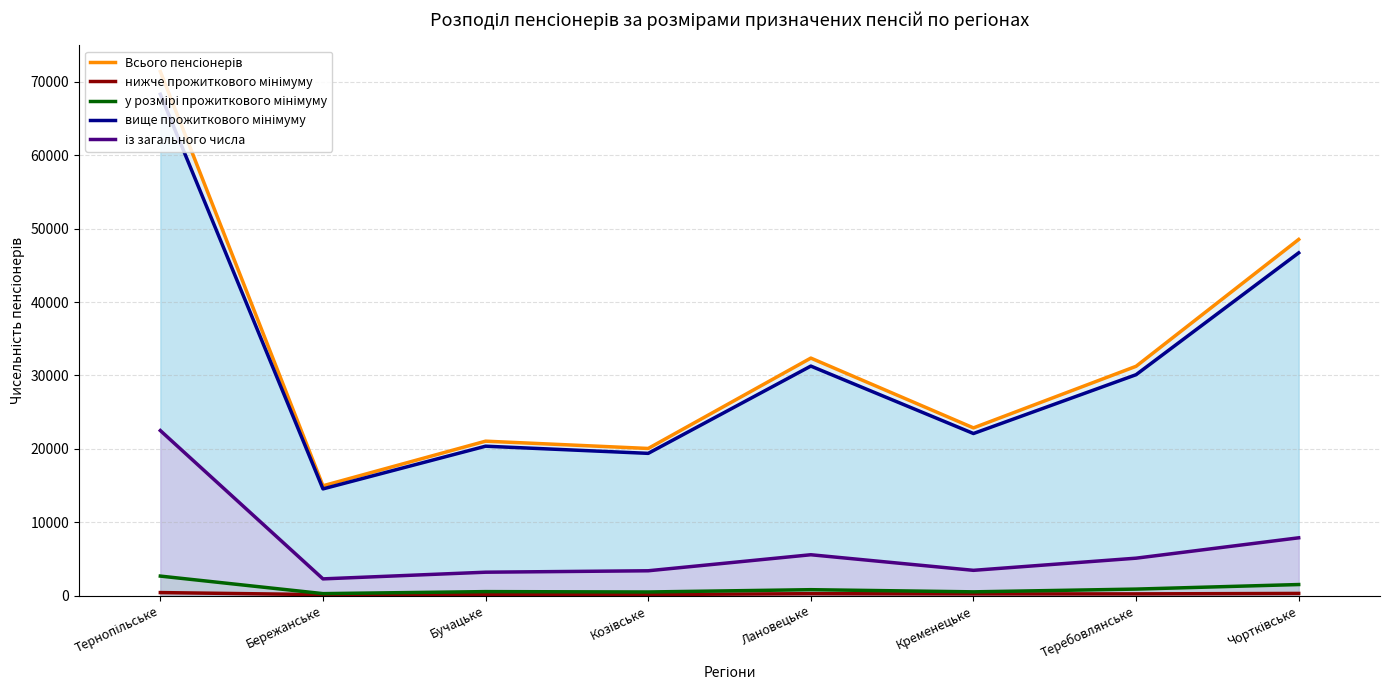

The вище прожиткового мінімуму series shows 20365 at Бучацьке. True or false?

True